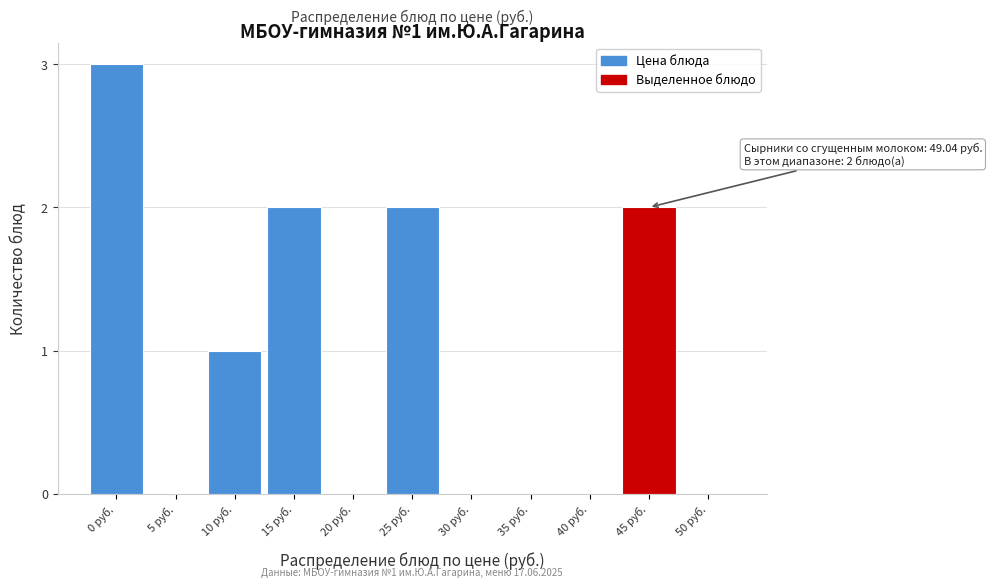

What is the change in value from 40 руб. to 45 руб.?

+2